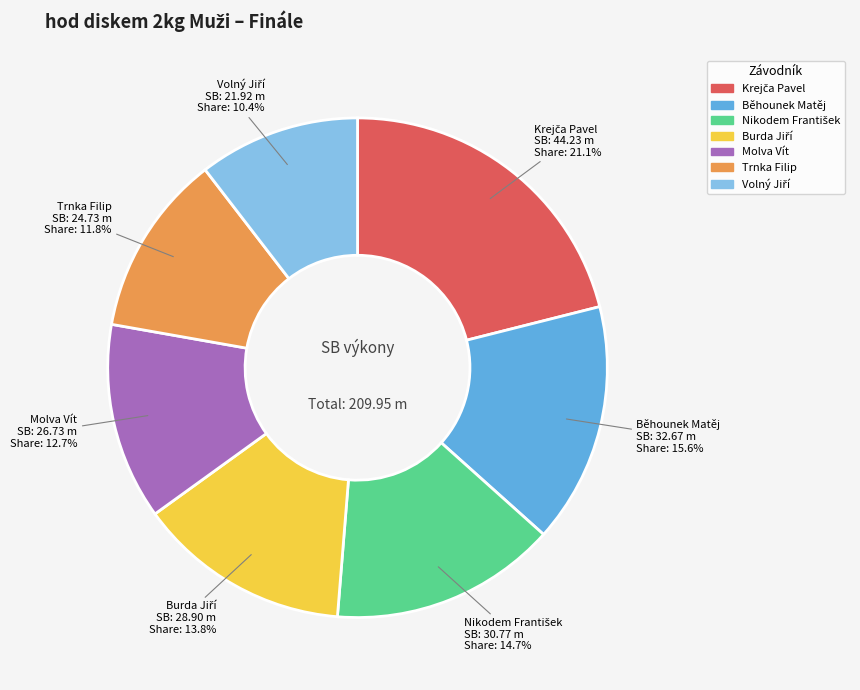

Is there any slice that represents more than half of the pie?

No